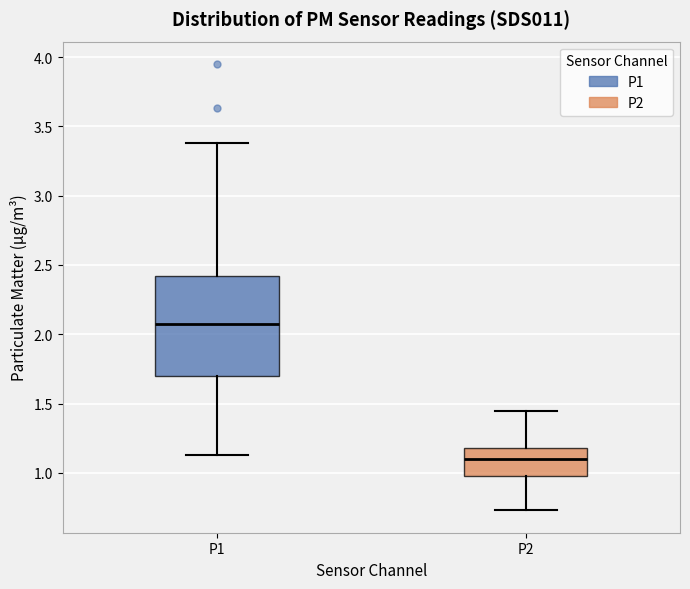

Where does the median line of the box for P2 sit on the y-axis? The values are not printed on the chart, so give them approximately, as read against the axis.

1.10